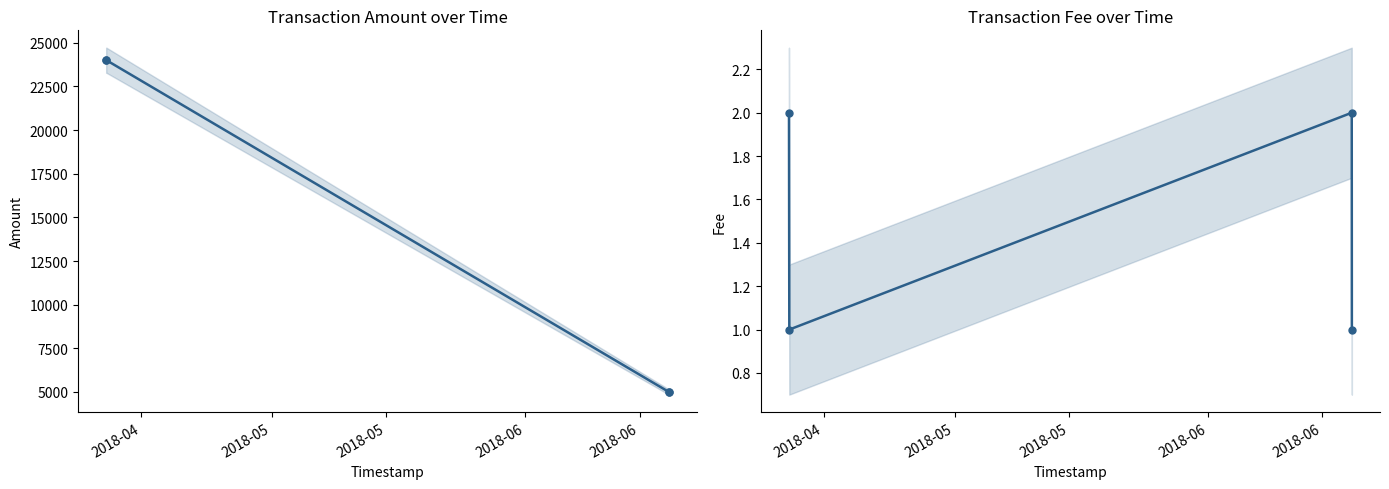

How many lines are shown in the chart?

2